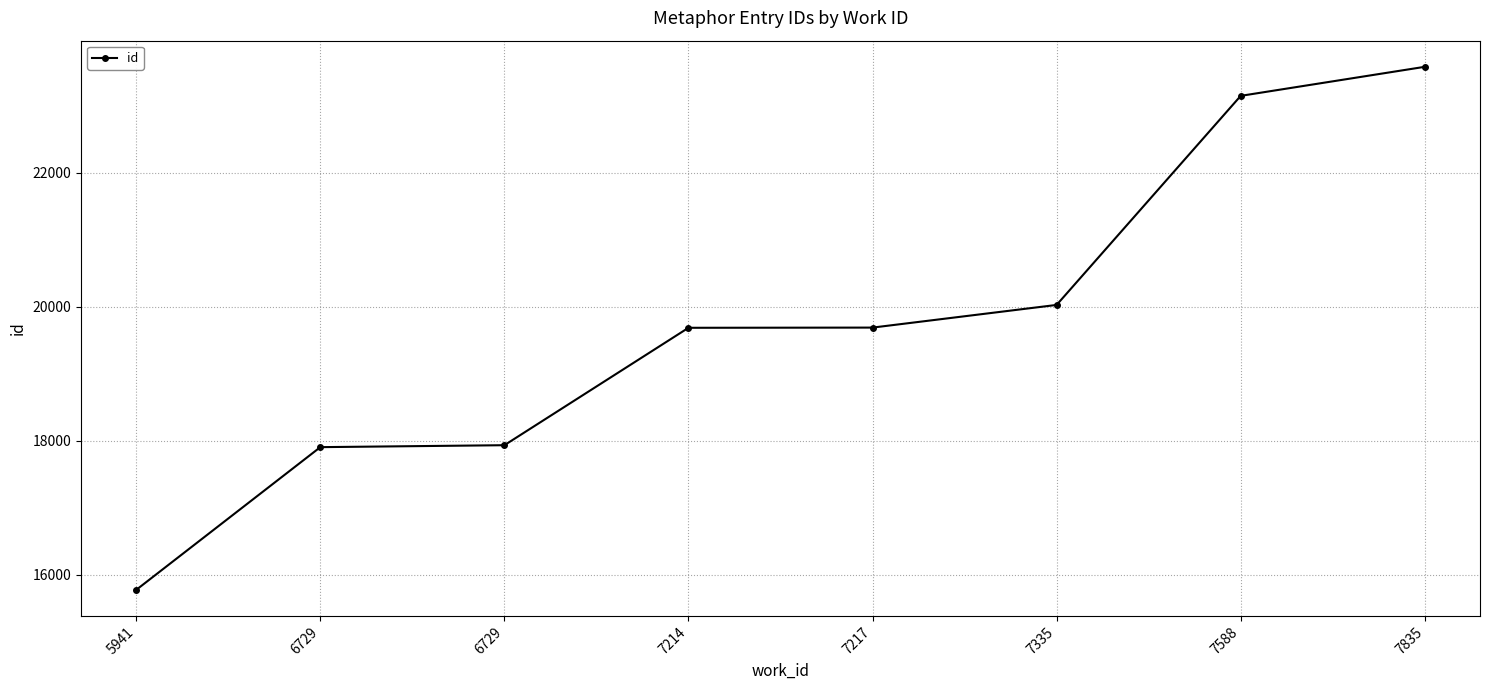

List the labels in order of value, smallest first.

5941, 6729, 6729, 7214, 7217, 7335, 7588, 7835